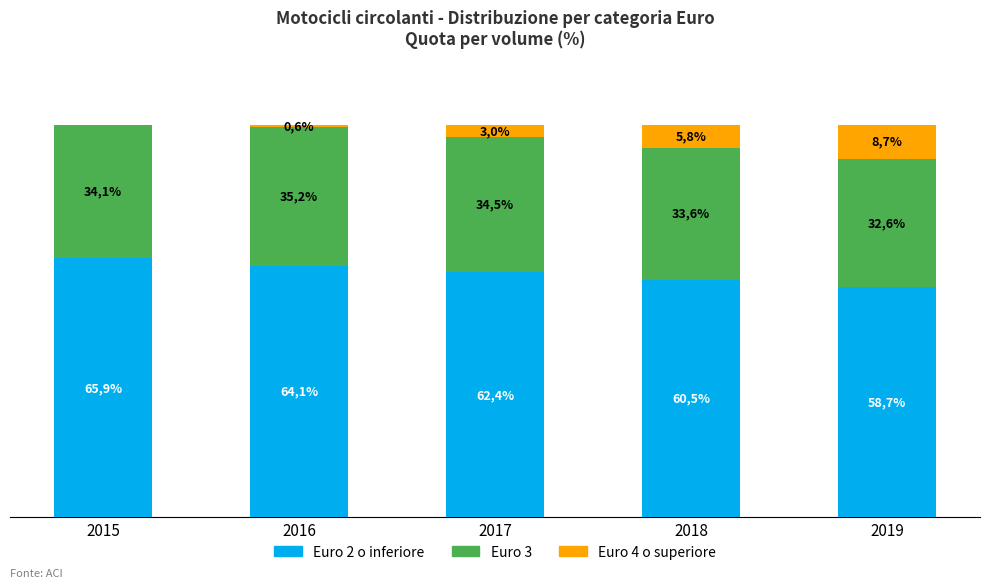

What is the difference between the second highest and second lowest values in the Euro 2 o inferiore series?

3.6